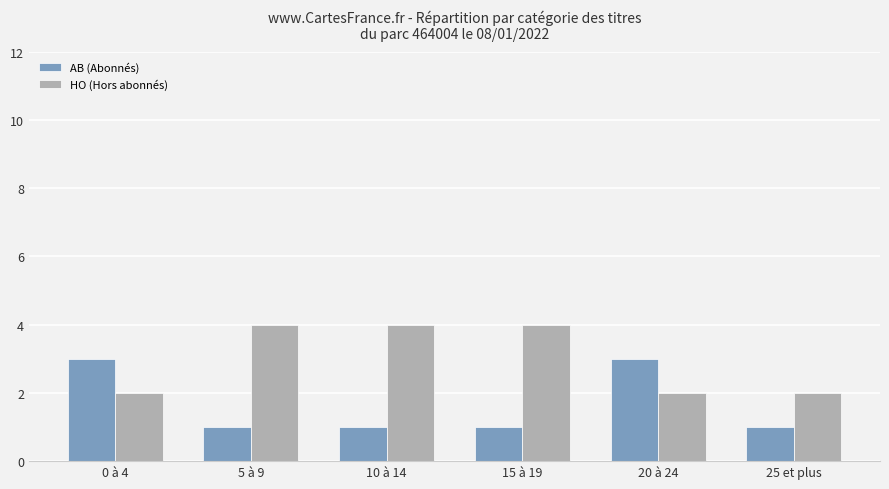

What is the approximate value of AB (Abonnés) at 0 à 4?

3